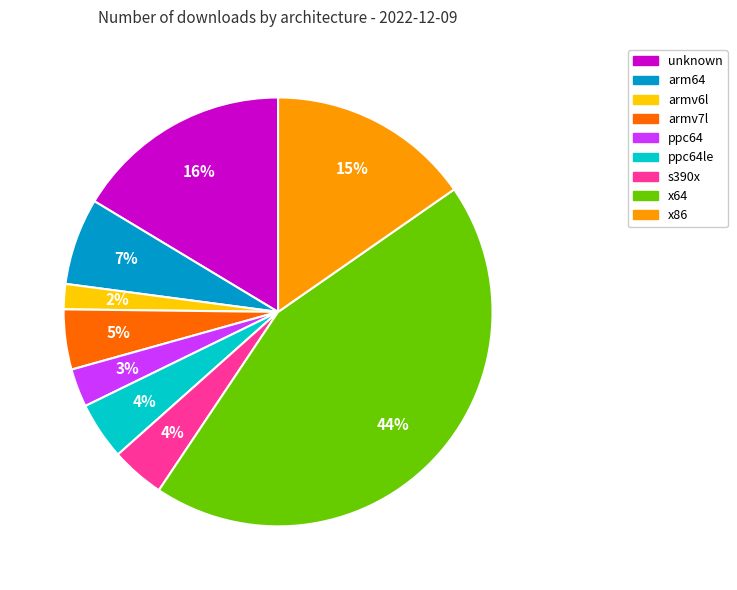

Is there any slice that represents more than half of the pie?

No